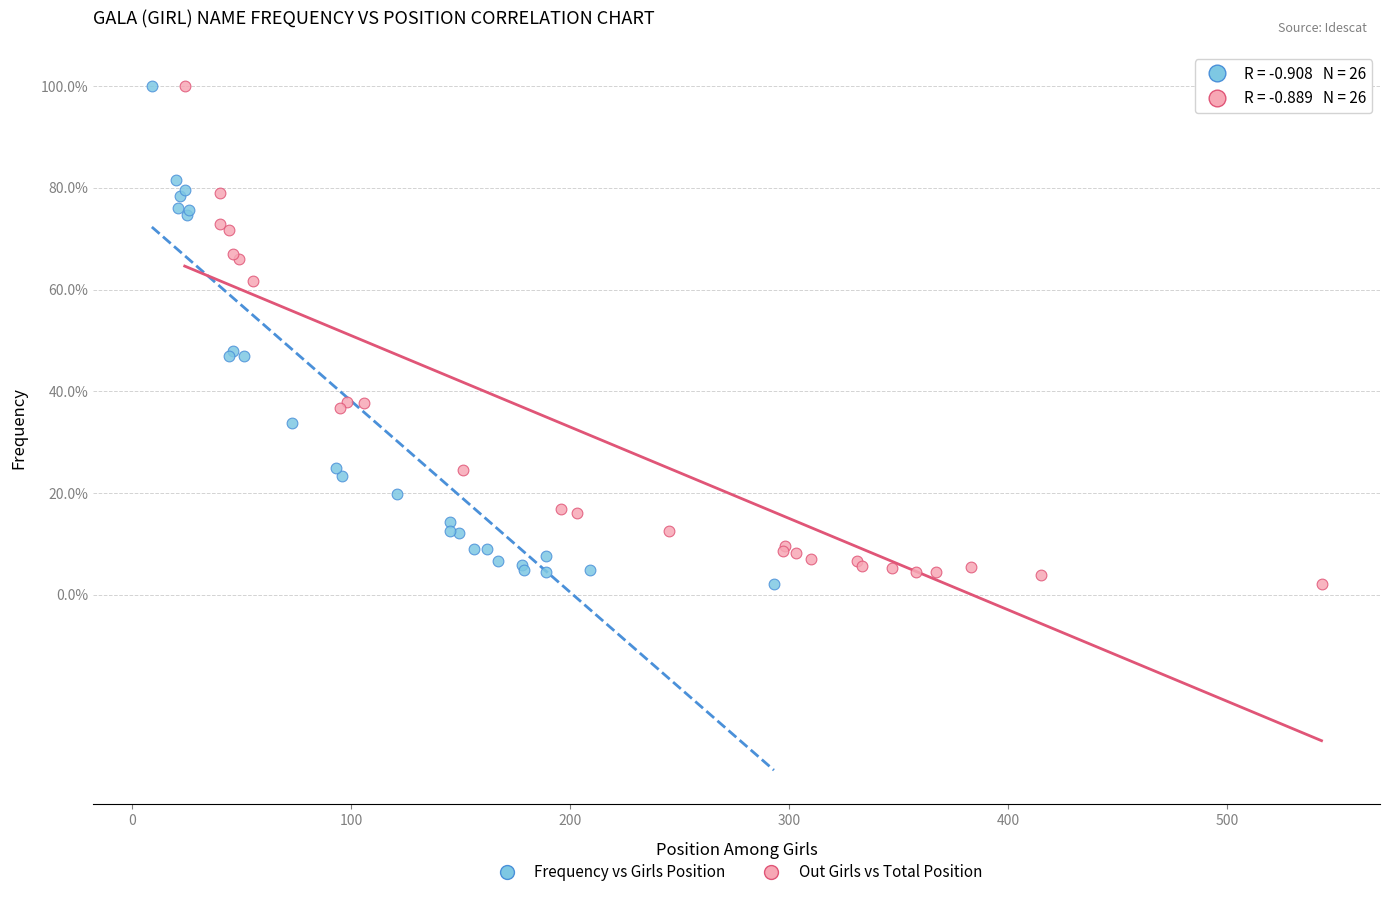

What are all the series names shown in the legend?

Frequency vs Girls Position, Out Girls vs Total Position